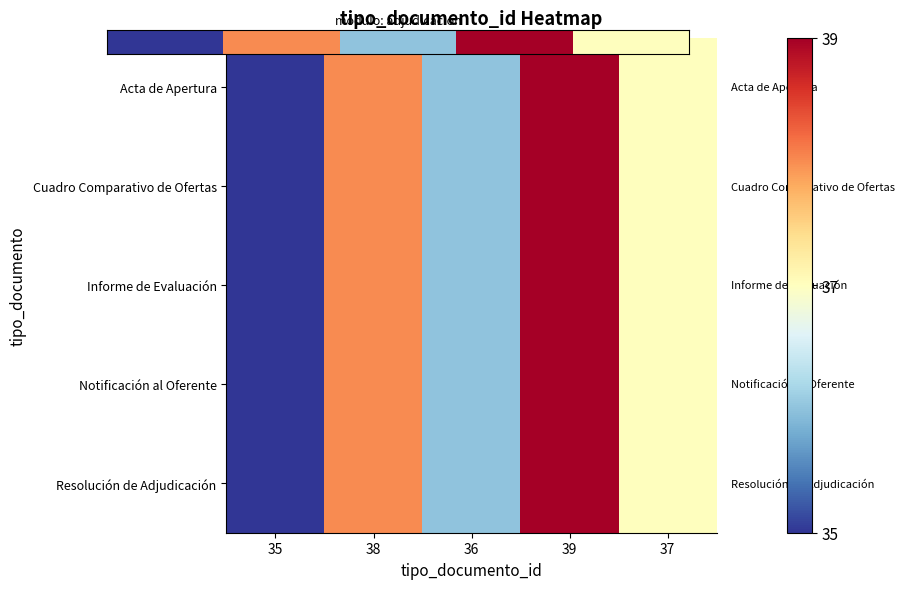

At which category is the sum across all series the highest?

39